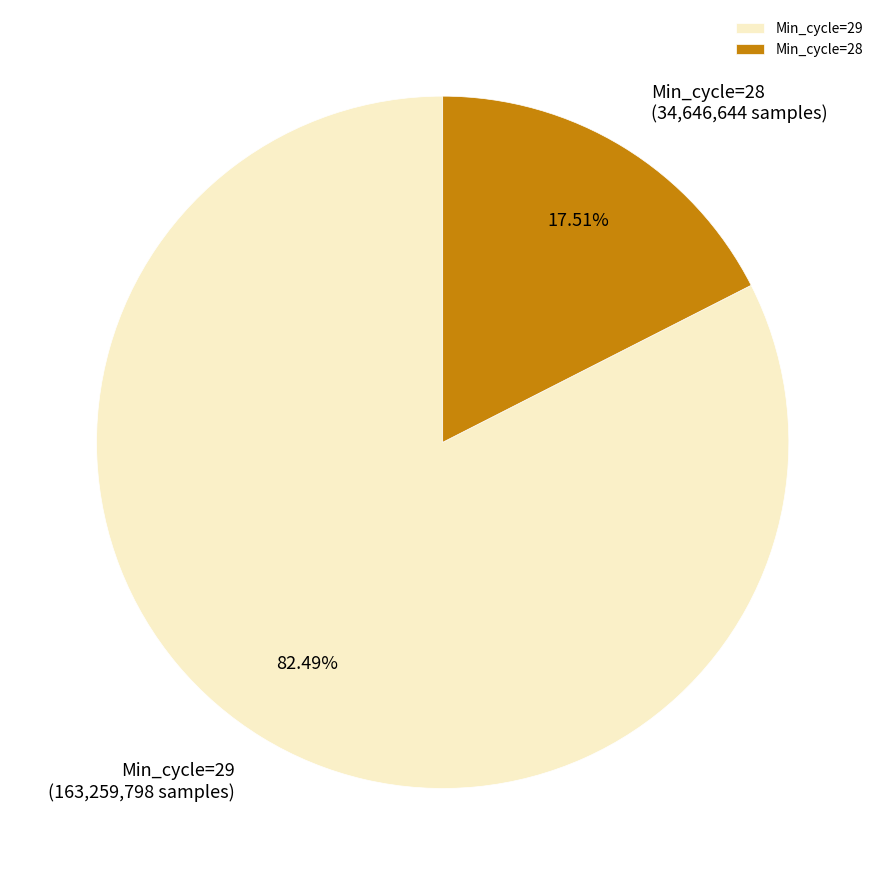

Combined, do Min_cycle=28 and Min_cycle=29 account for over 50%?

Yes